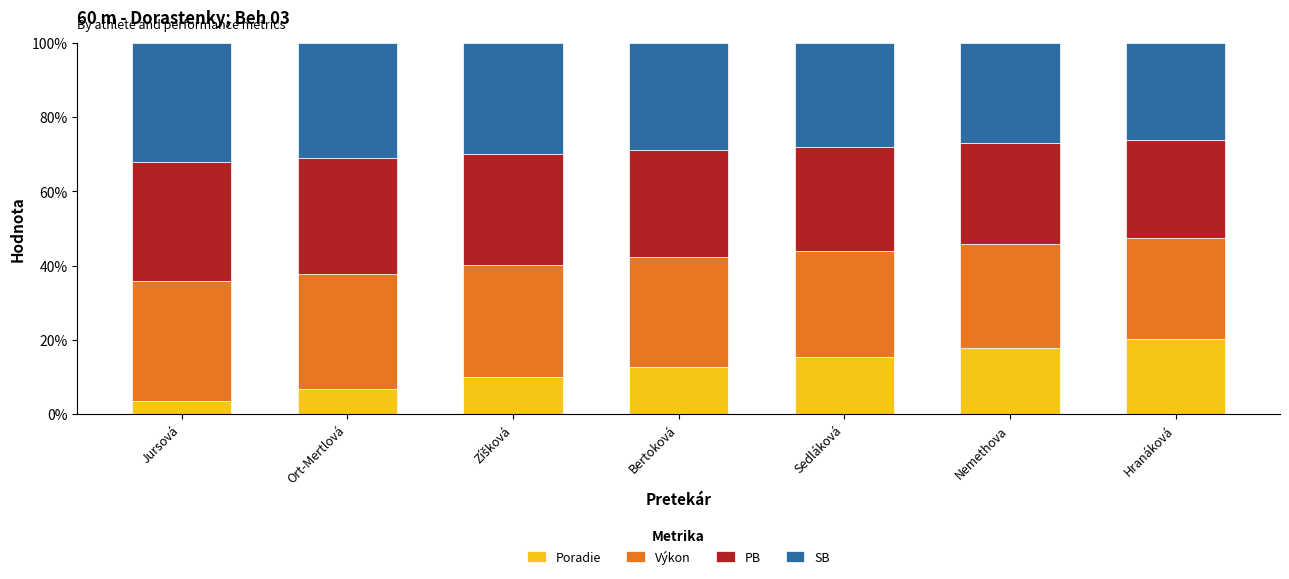

How many bars are there in total?

7